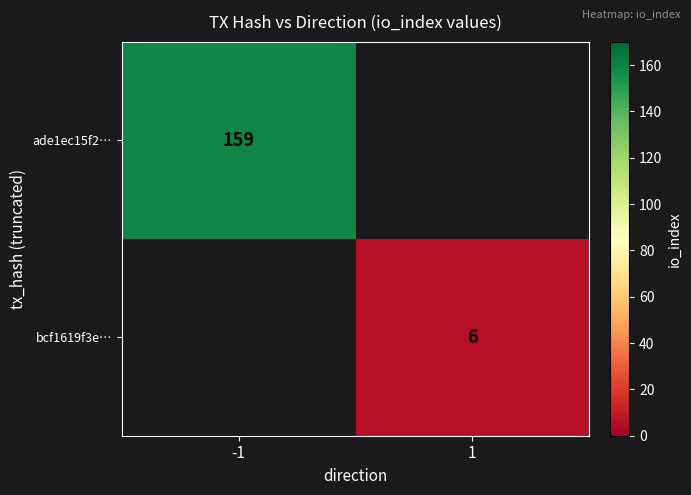

True or false: bcf1619f3e… has a value of 6 at 1.

True